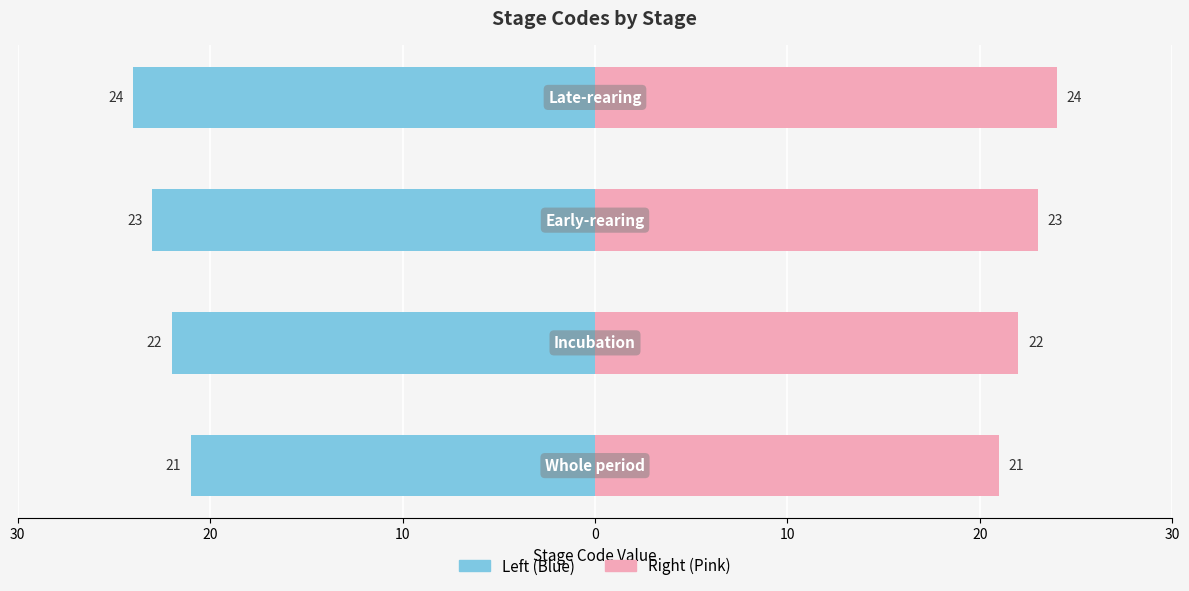

Reading left to right, transcribe all the data shown in this chart.

21	22	23	24